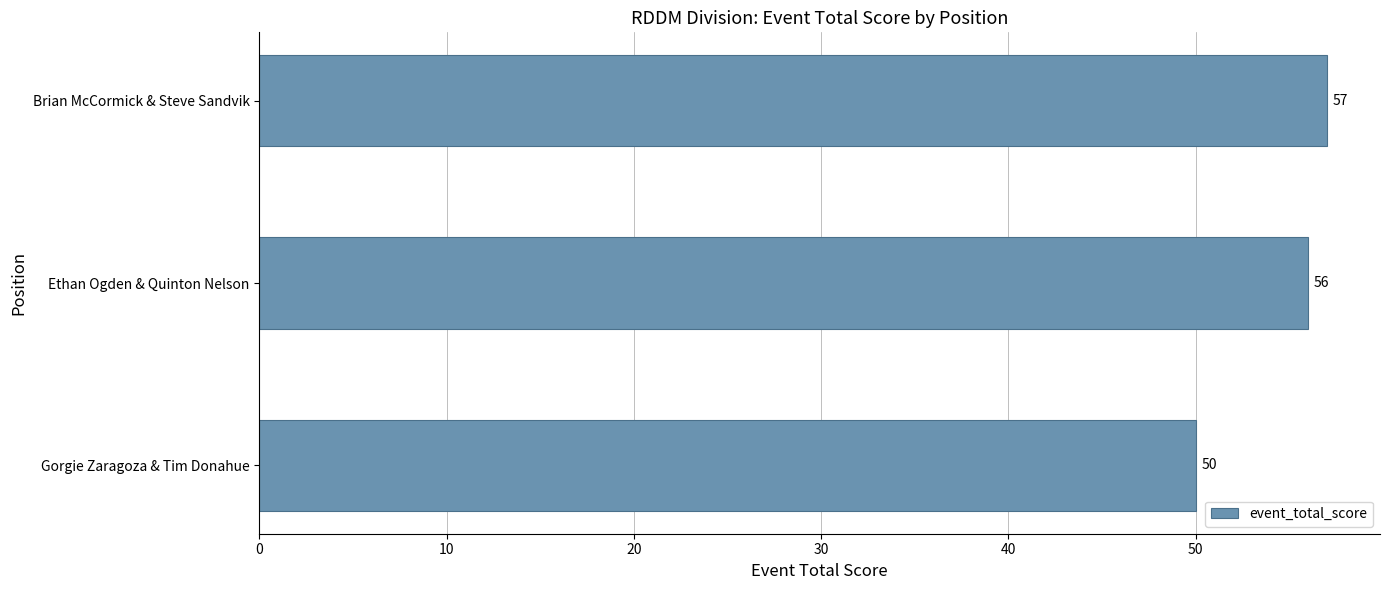

What is the approximate value at Gorgie Zaragoza & Tim Donahue?

50